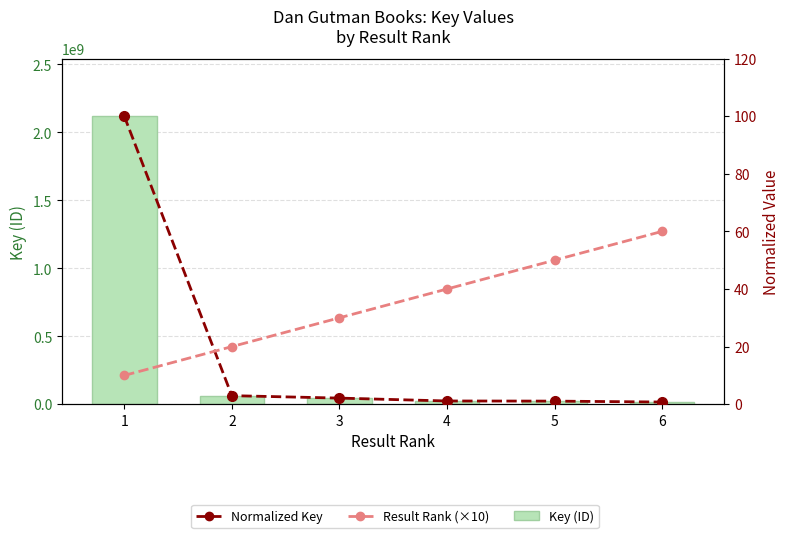

Which series has the widest spread of values?

Key (ID)